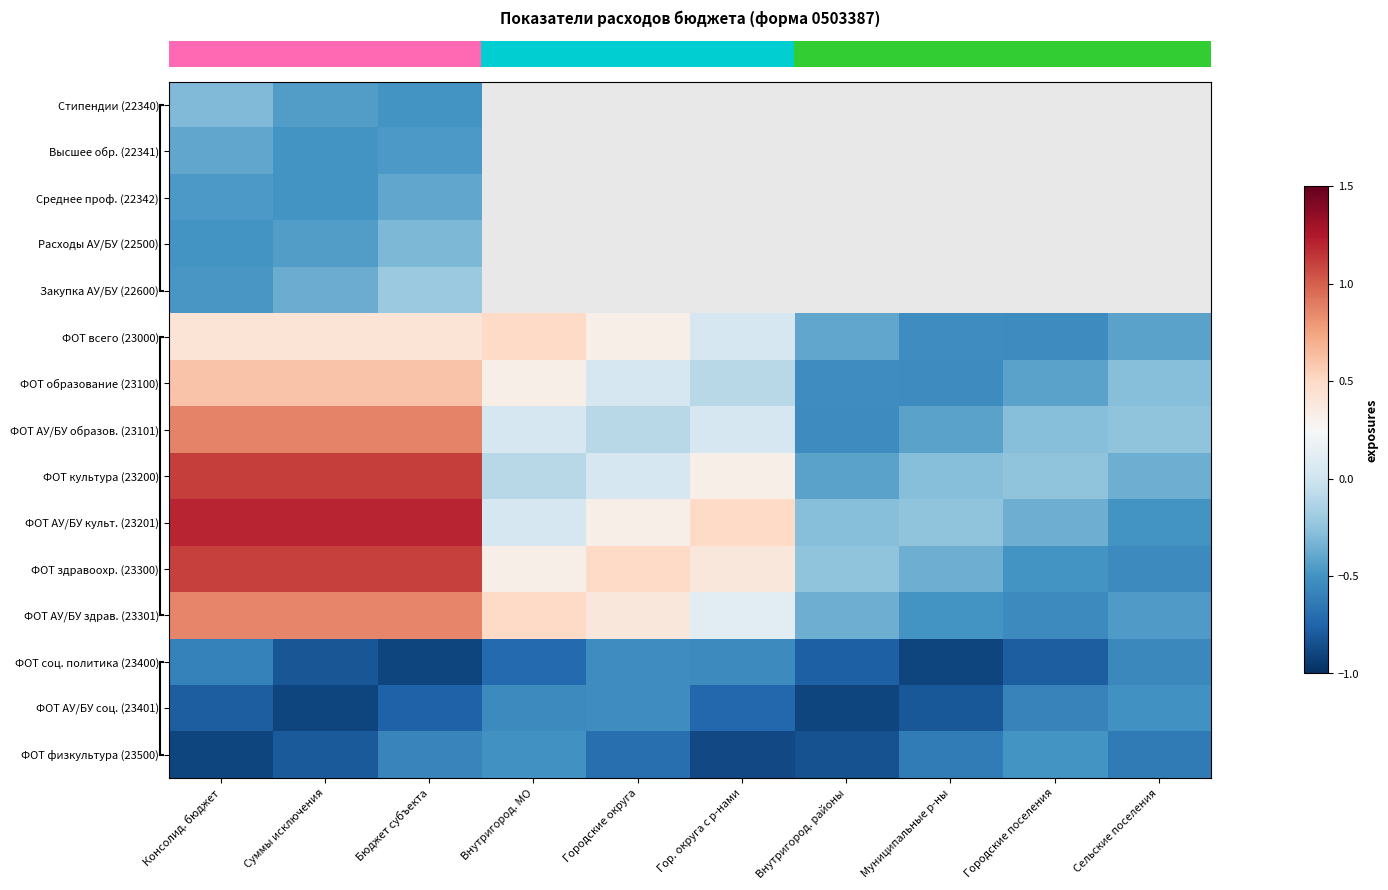

Which category has the lowest value across all series?

Муниципальные р-ны